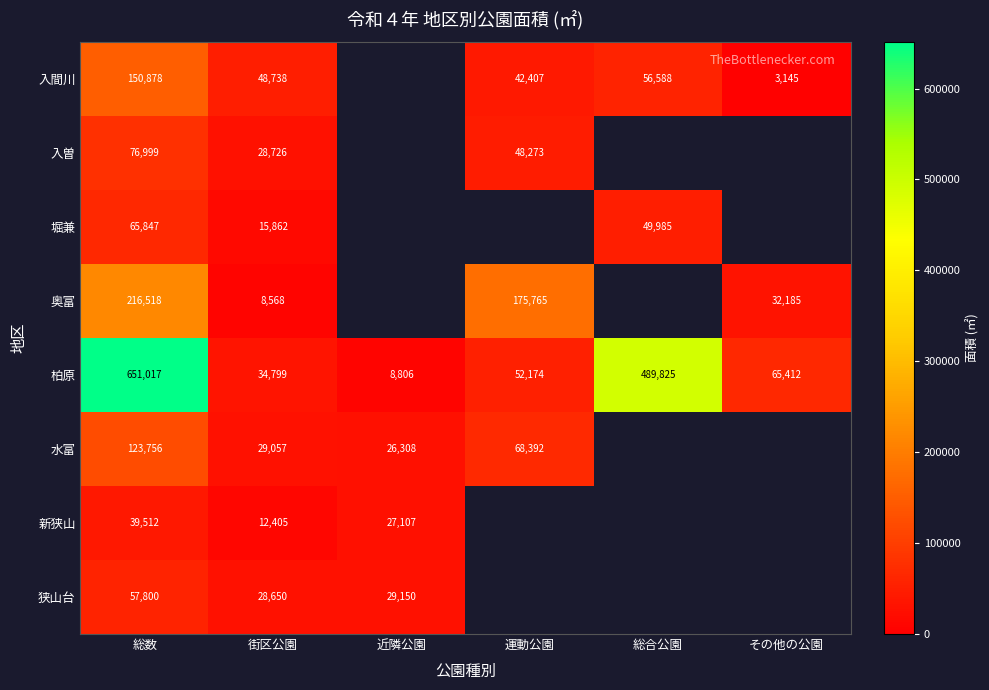

Is the value of 入間川 at 総数 greater than the value of 入曽 at 運動公園?

Yes